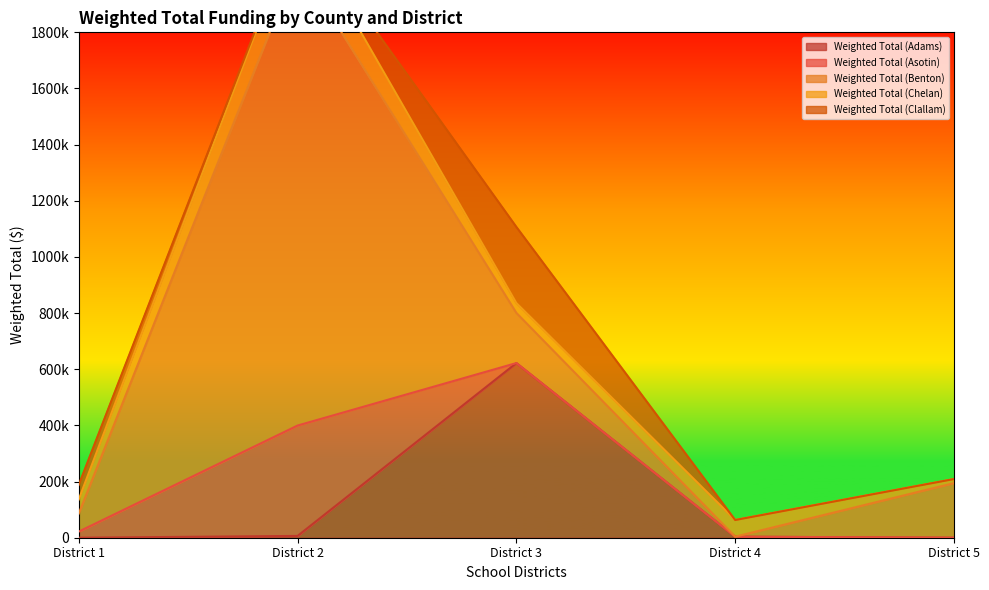

Reading left to right, transcribe all the data shown in this chart.

Weighted Total (Adams): 0.0	6431.9	622043.9	3707.9	0.0
Weighted Total (Asotin): 21818.3	393092.4	0.0	0.0	0.0
Weighted Total (Benton): 64214.7	1651200.9	178614.3	0.0	194510.1
Weighted Total (Chelan): 50123.7	142403.1	35074.8	59394.8	14514.6
Weighted Total (Clallam): 51998.4	1773.8	271108.3	0.0	0.0